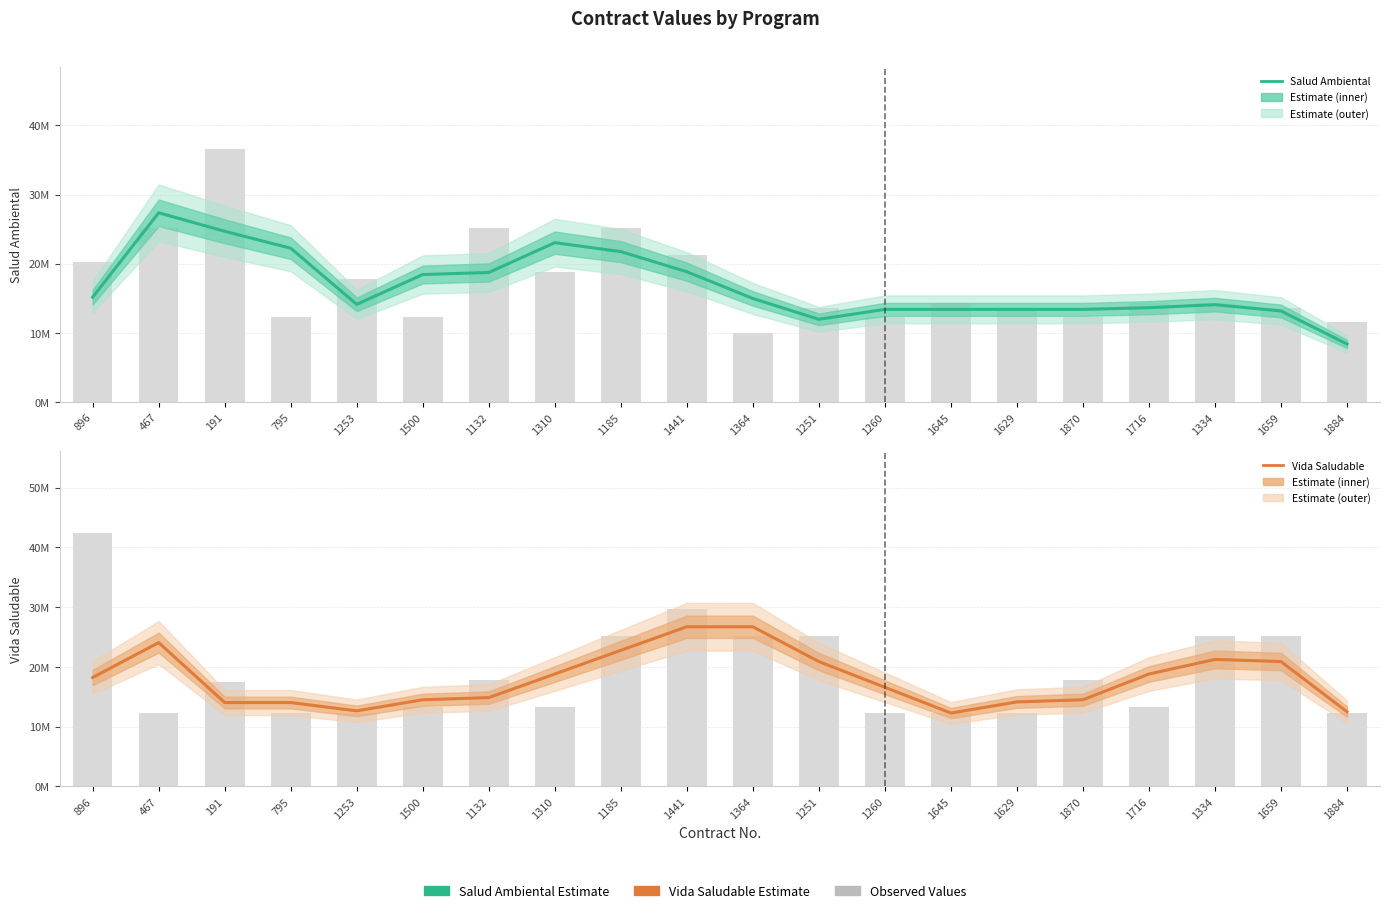

The Vida Saludable series shows 12271000.0 at 1645. True or false?

True